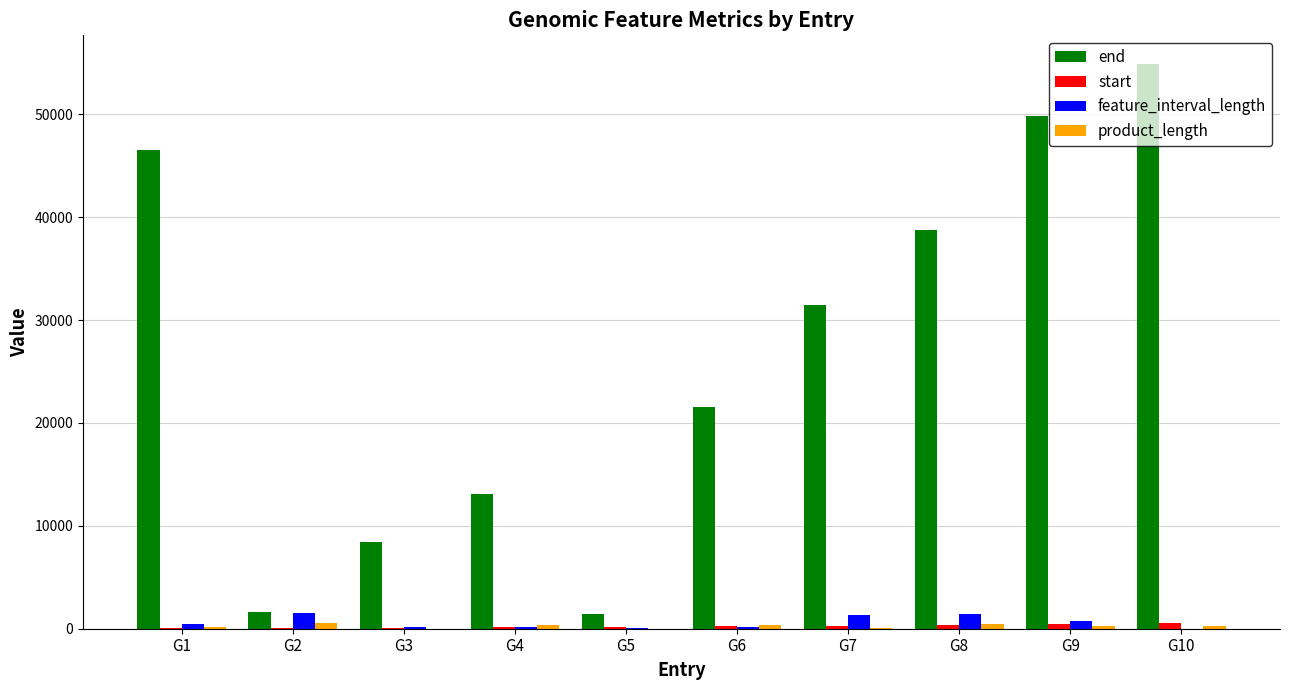

Between G3 and G9, which series saw the biggest shift?

end